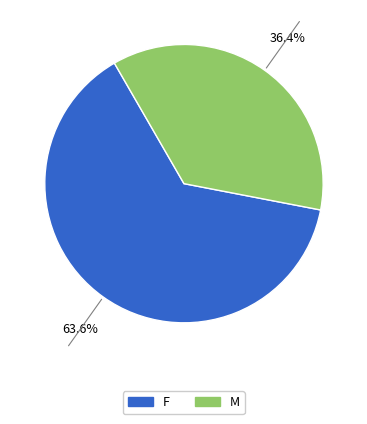

Is there a majority slice in this chart?

Yes